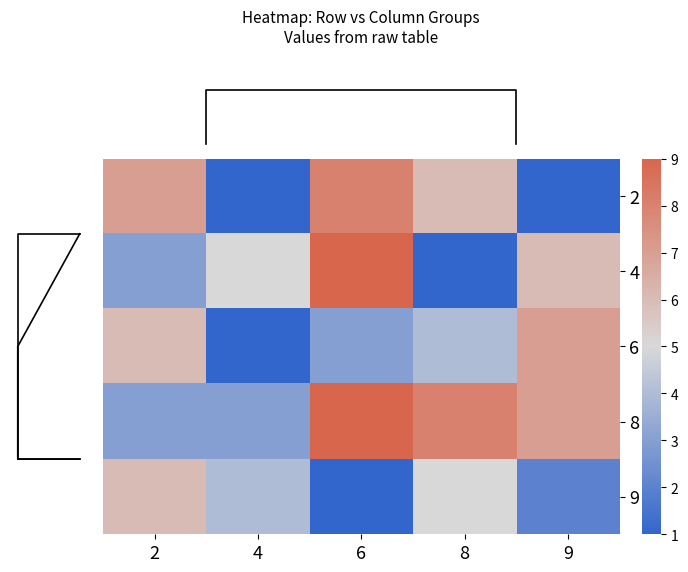

What is the total value across all series at 4?

14